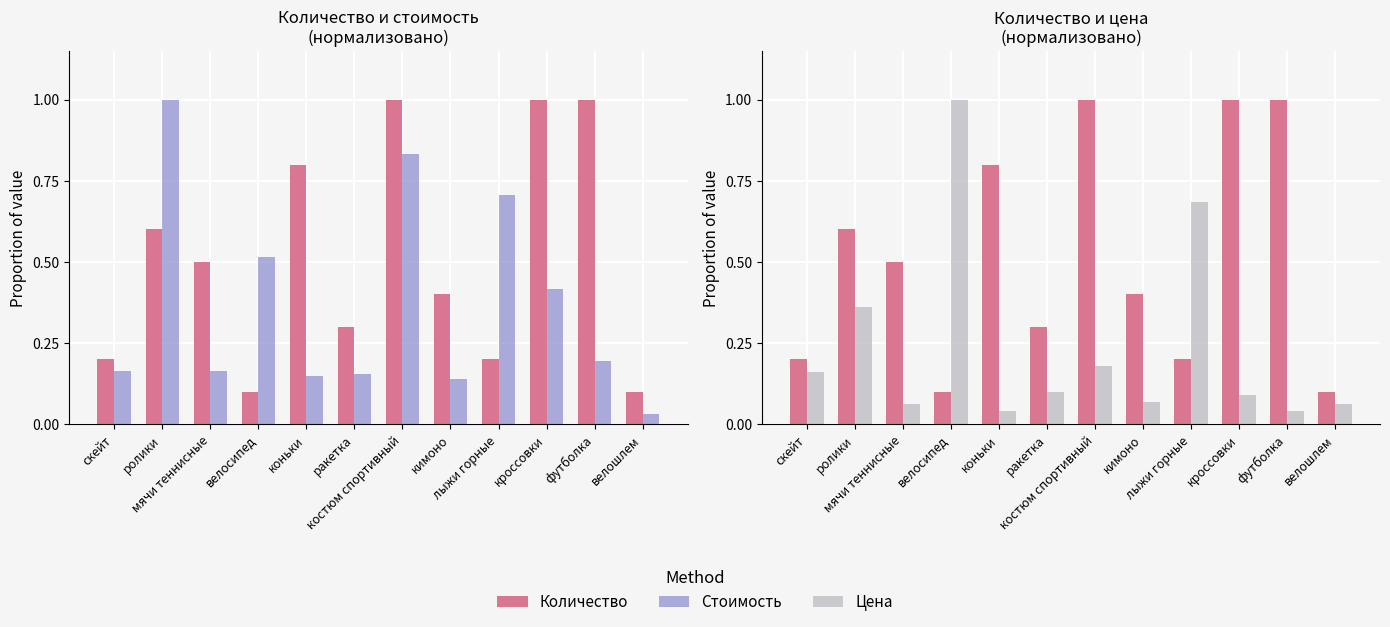

At how many categories does at least one series exceed 0?

12